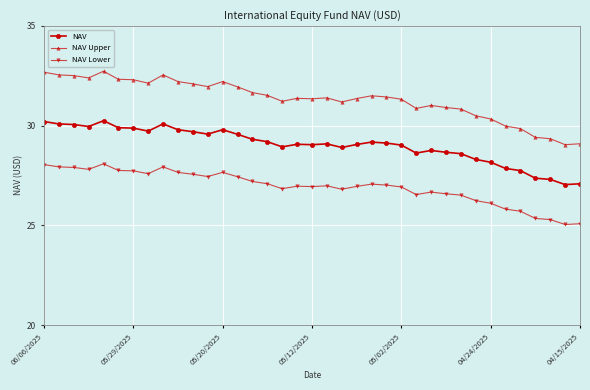

What is the average value of the NAV series?

29.0